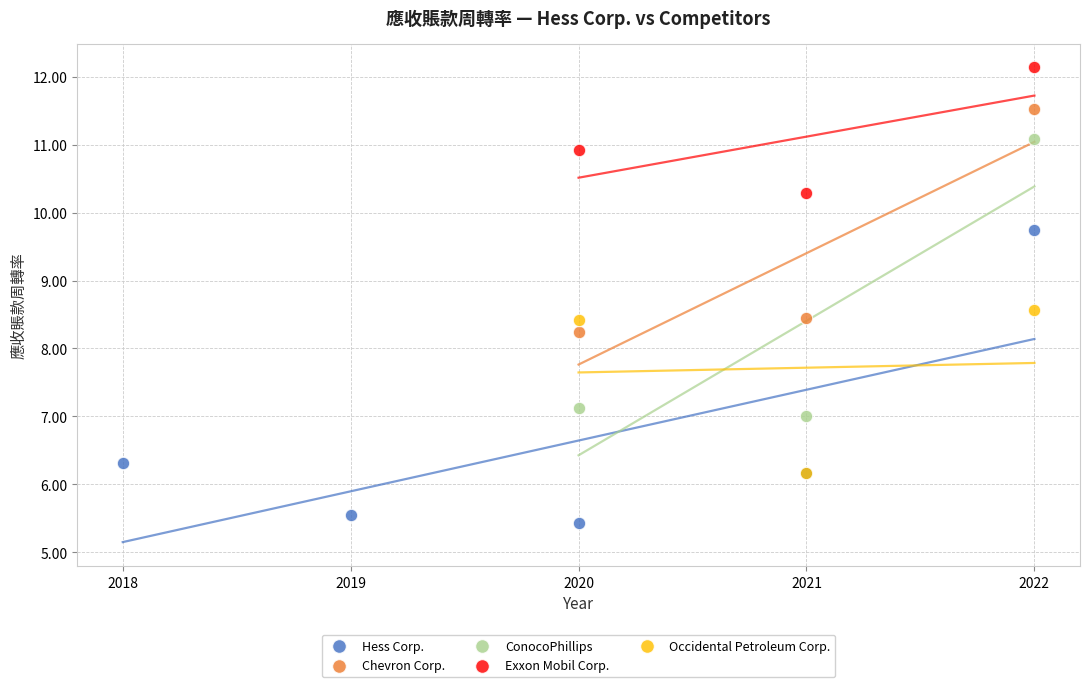

Which series contains the lowest Y value?

Hess Corp.